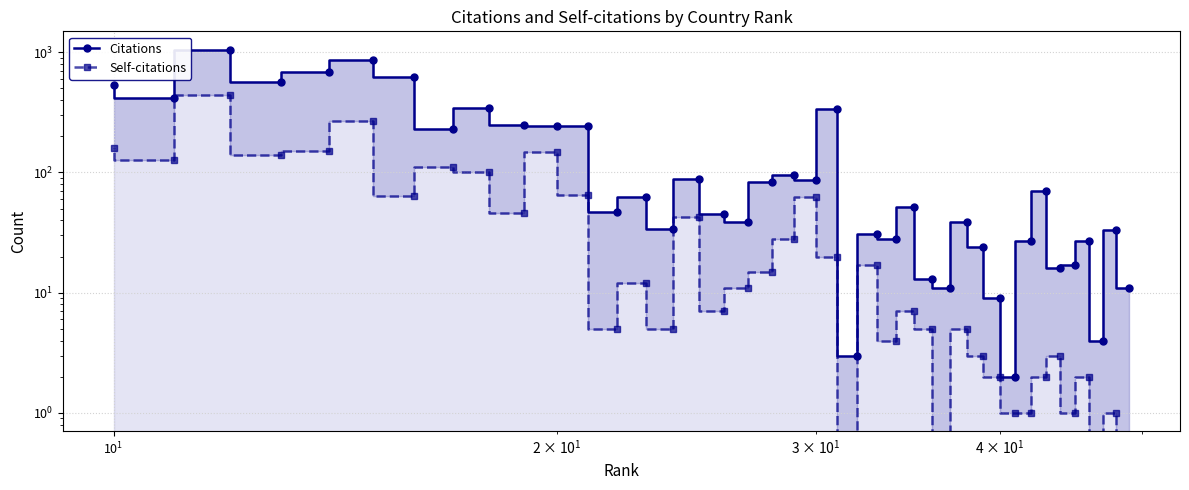

True or false: Citations and Self-citations cross at least once.

False